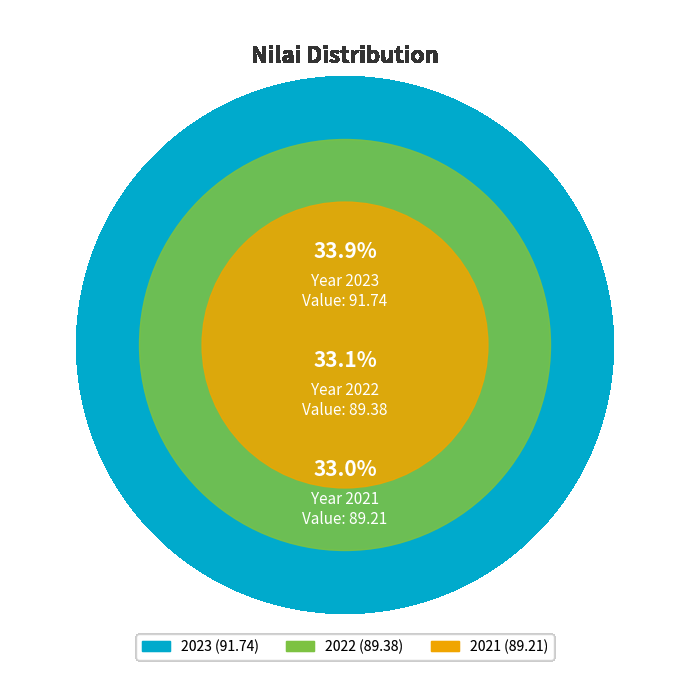

What percentage do 2023 and 2021 together represent?

66.9%